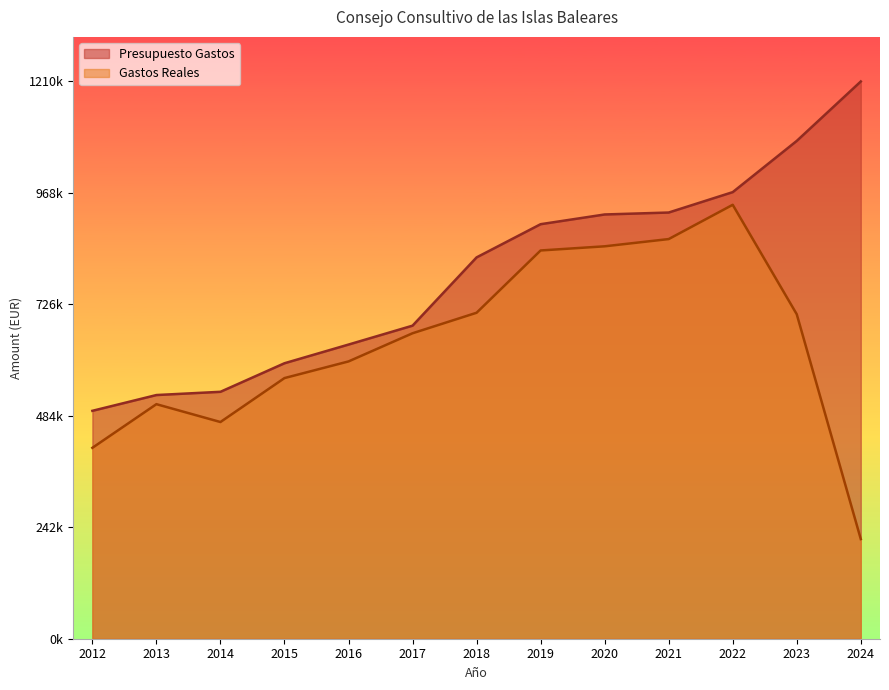

What is the highest value of the Presupuesto Gastos series?

1210116.0